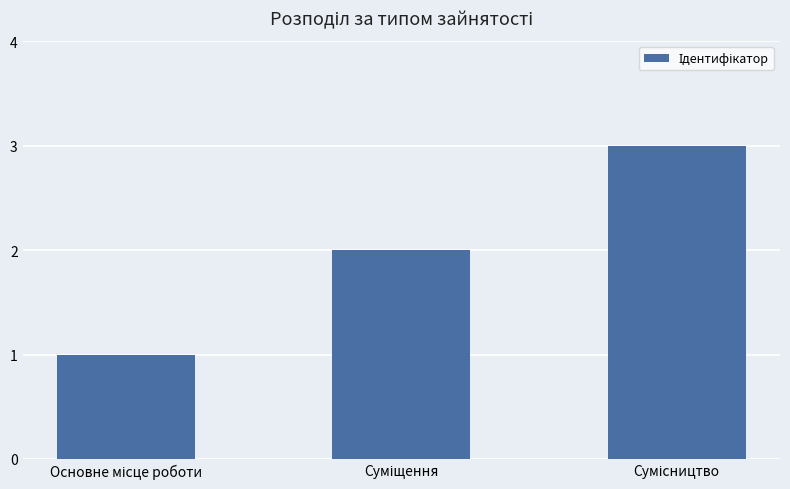

Reading left to right, what are all the values shown in this chart?

1	2	3